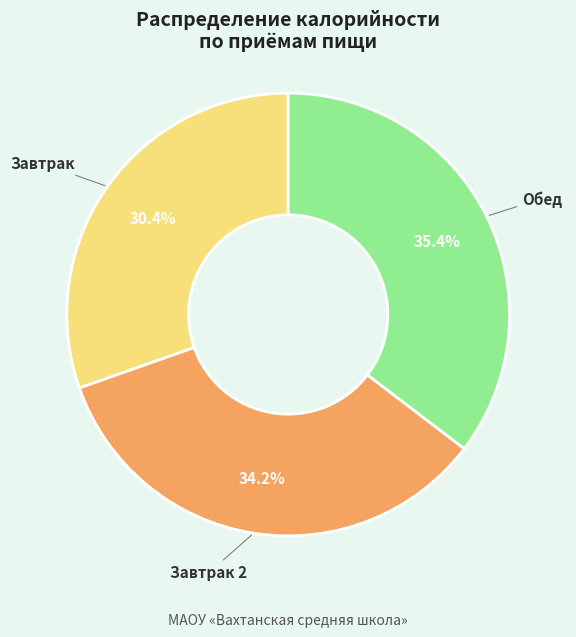

Which category has the smallest portion of the pie?

Завтрак